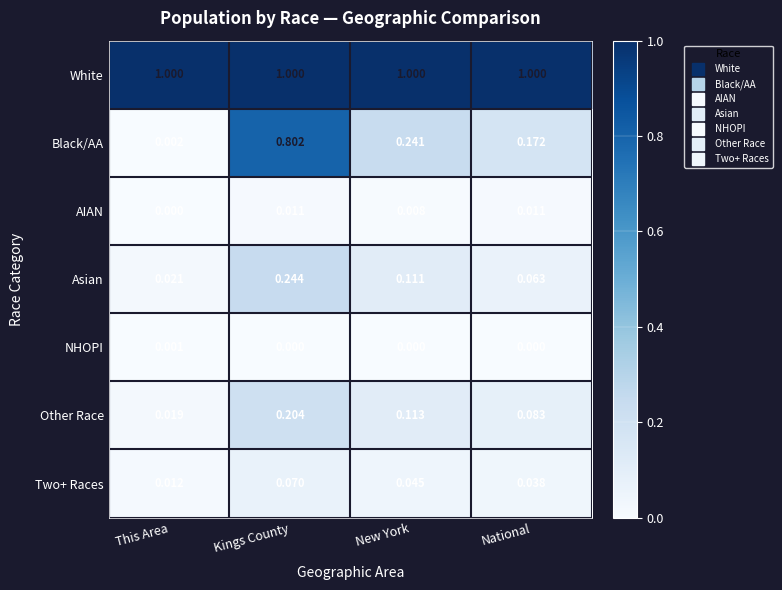

What is the total value across all series at National?

1.4